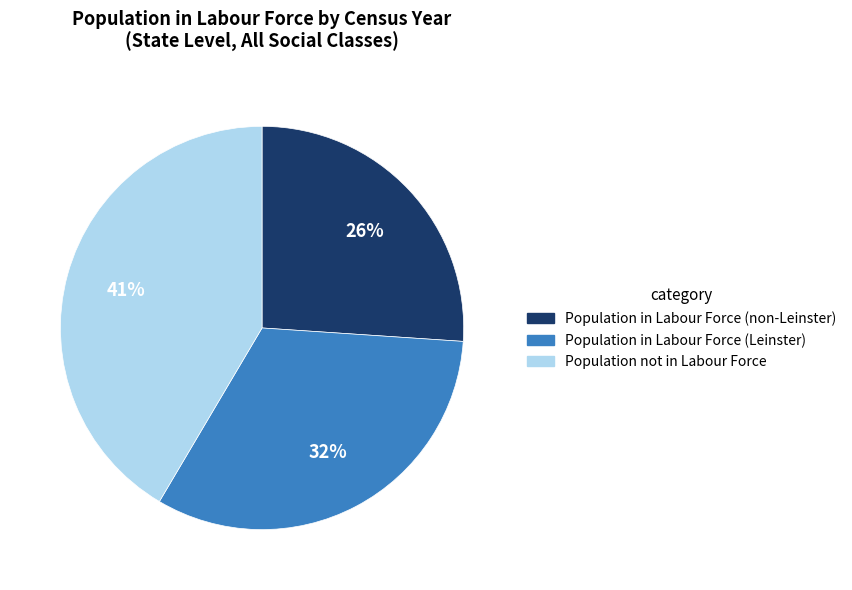

To the nearest percent, what is the average slice percentage?

33%